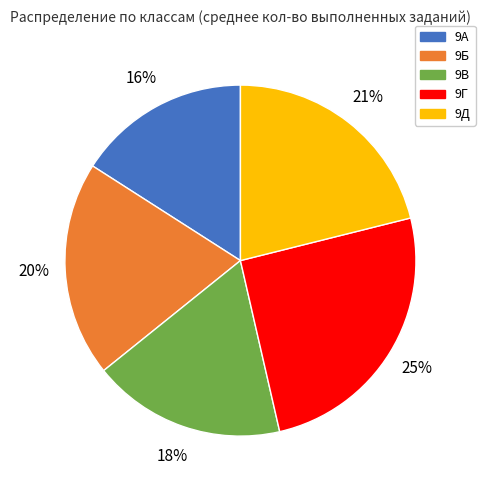

To the nearest percent, what is the difference between the largest and smallest slice percentages?

9%